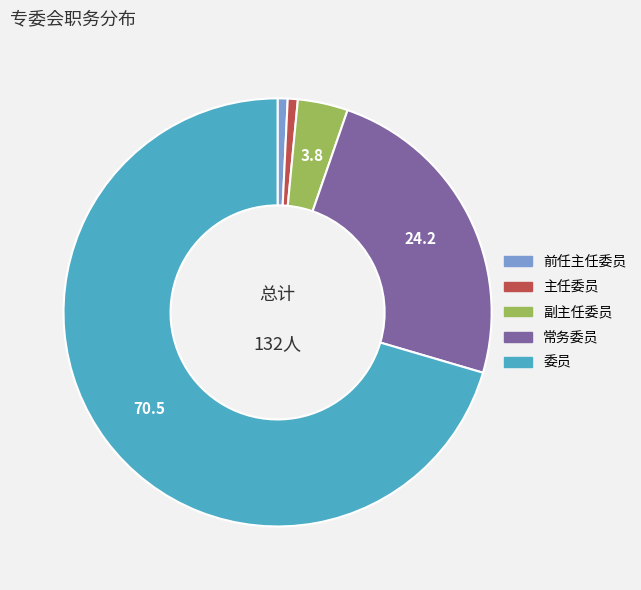

True or false: 副主任委员 accounts for 13% of the total.

False